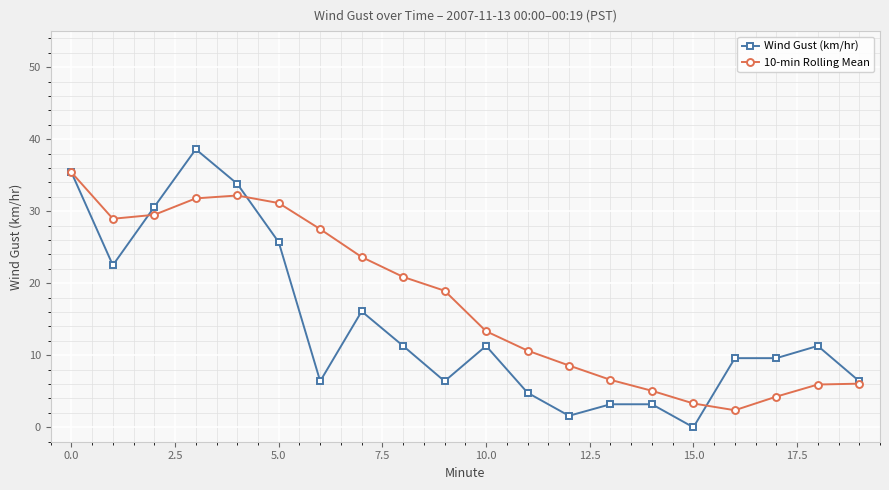

Is this an area chart (filled region under the line)?

No